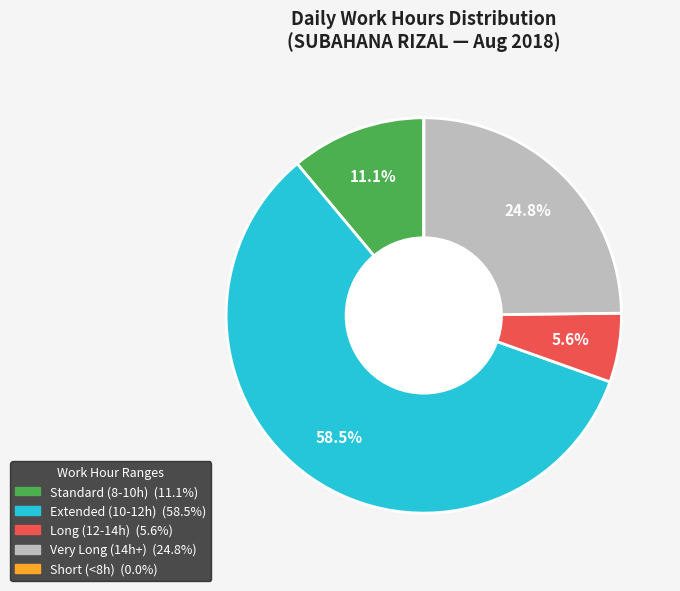

Is there any slice that represents more than half of the pie?

Yes